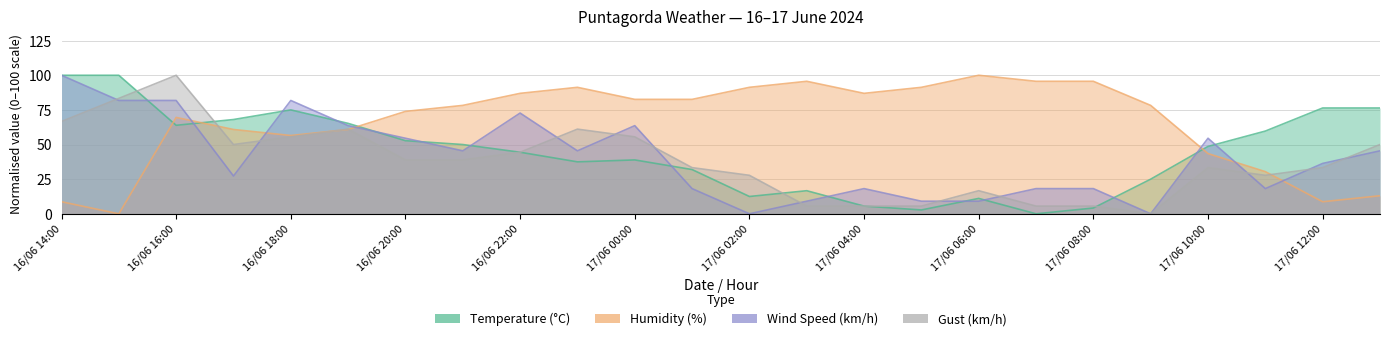

Which series has the largest total across all categories?

Humidity (%)